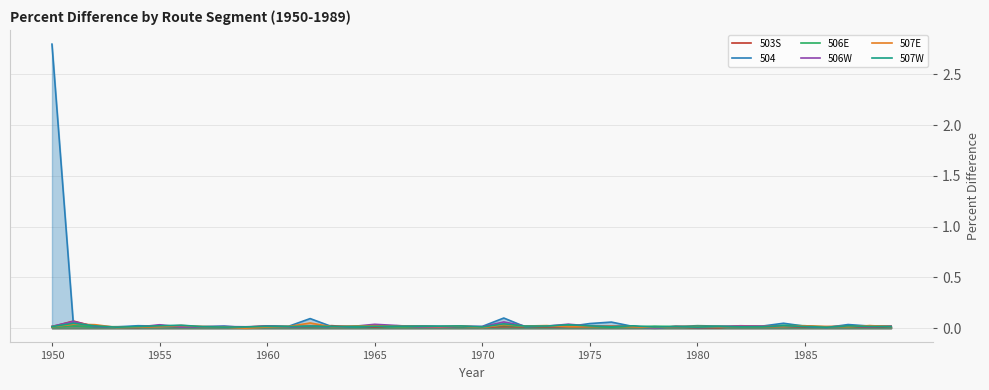

True or false: 507W has more than 1 interior local peaks.

True